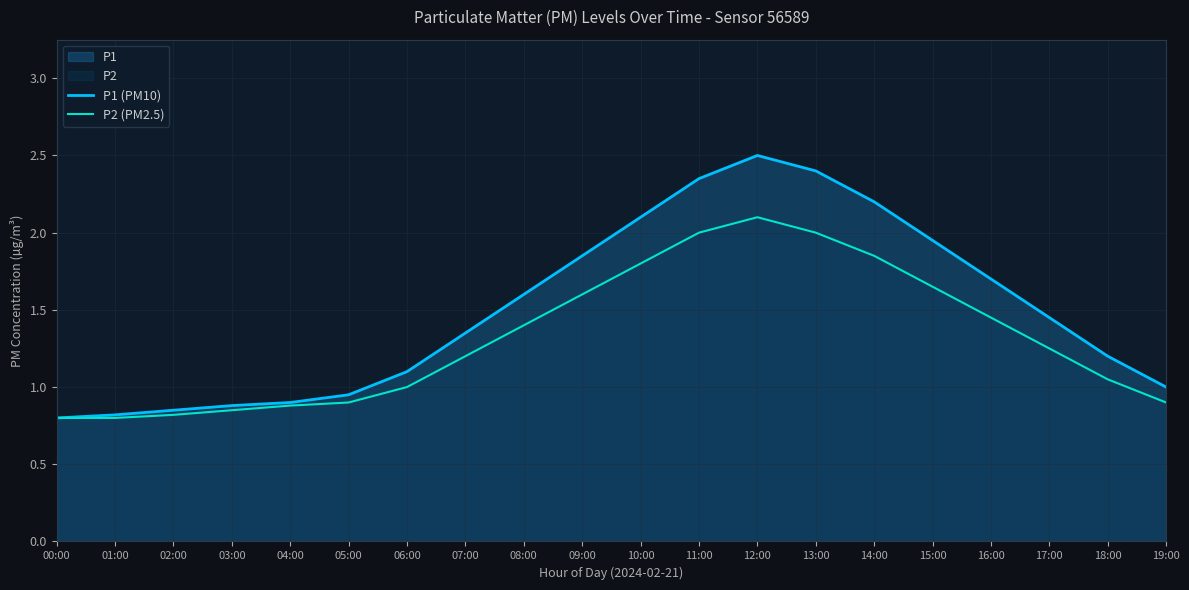

True or false: P1 (PM10) has a value of 0.5 at 19:00.

False